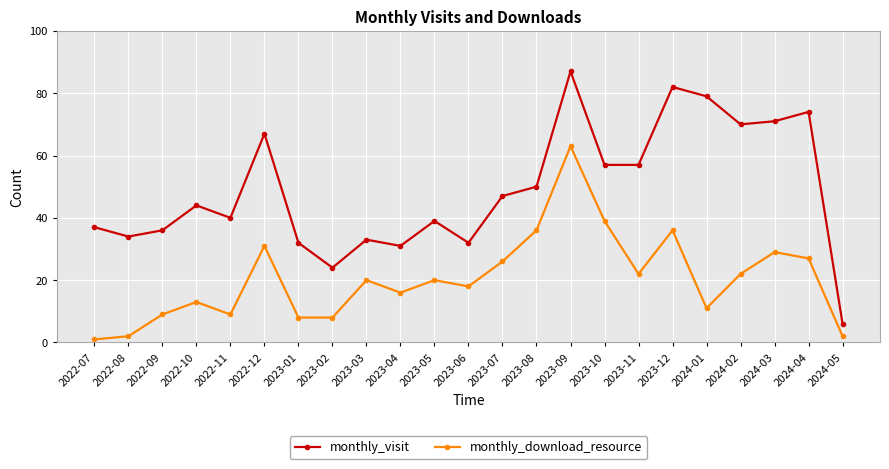

What is the label of the 3rd point from the right?

2024-03